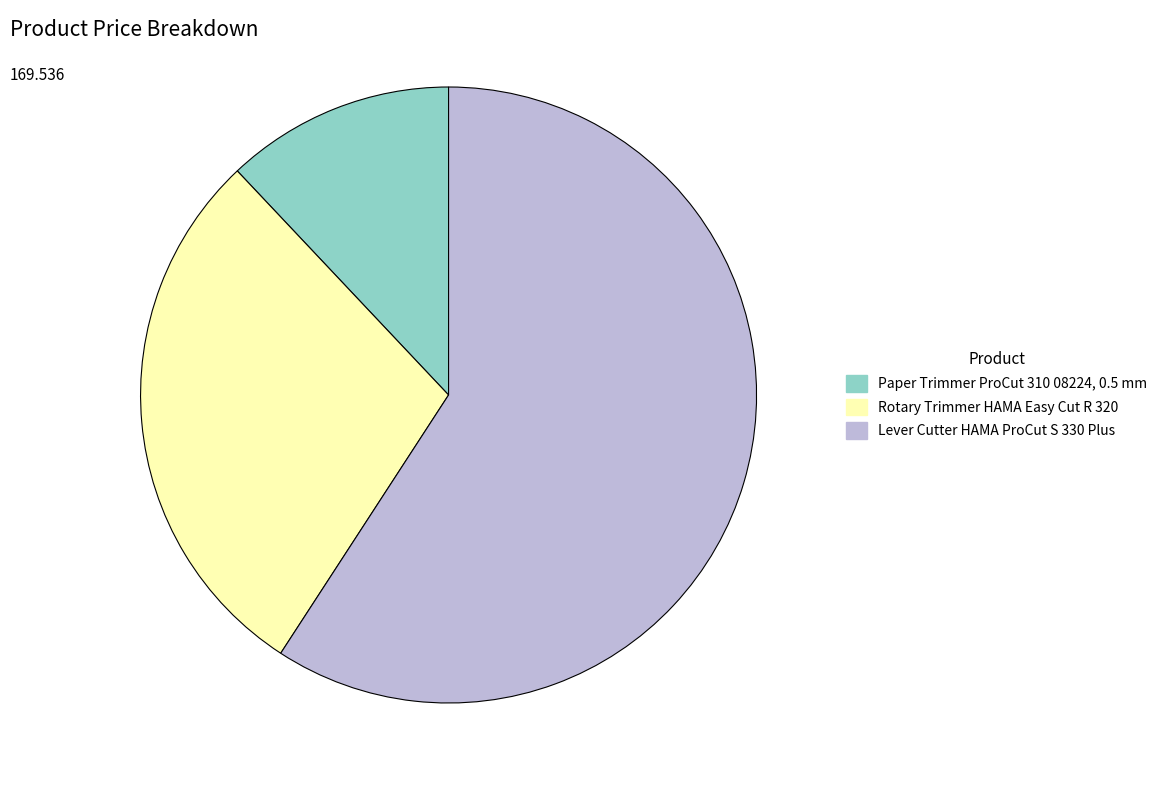

Which category has the biggest portion of the pie?

Lever Cutter HAMA ProCut S 330 Plus